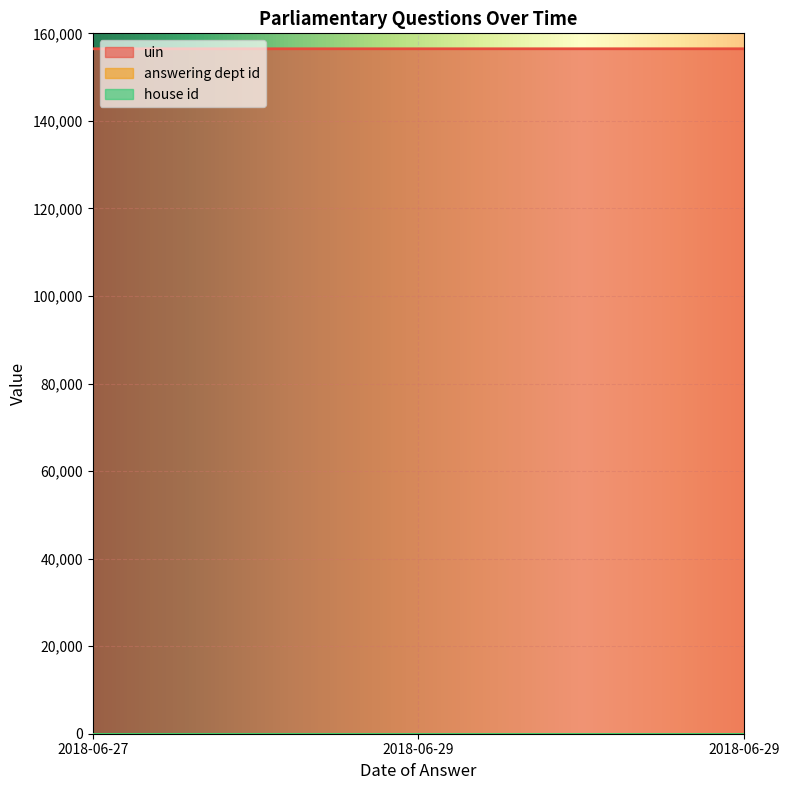

At which category does the chart reach its minimum across all series?

2018-06-27